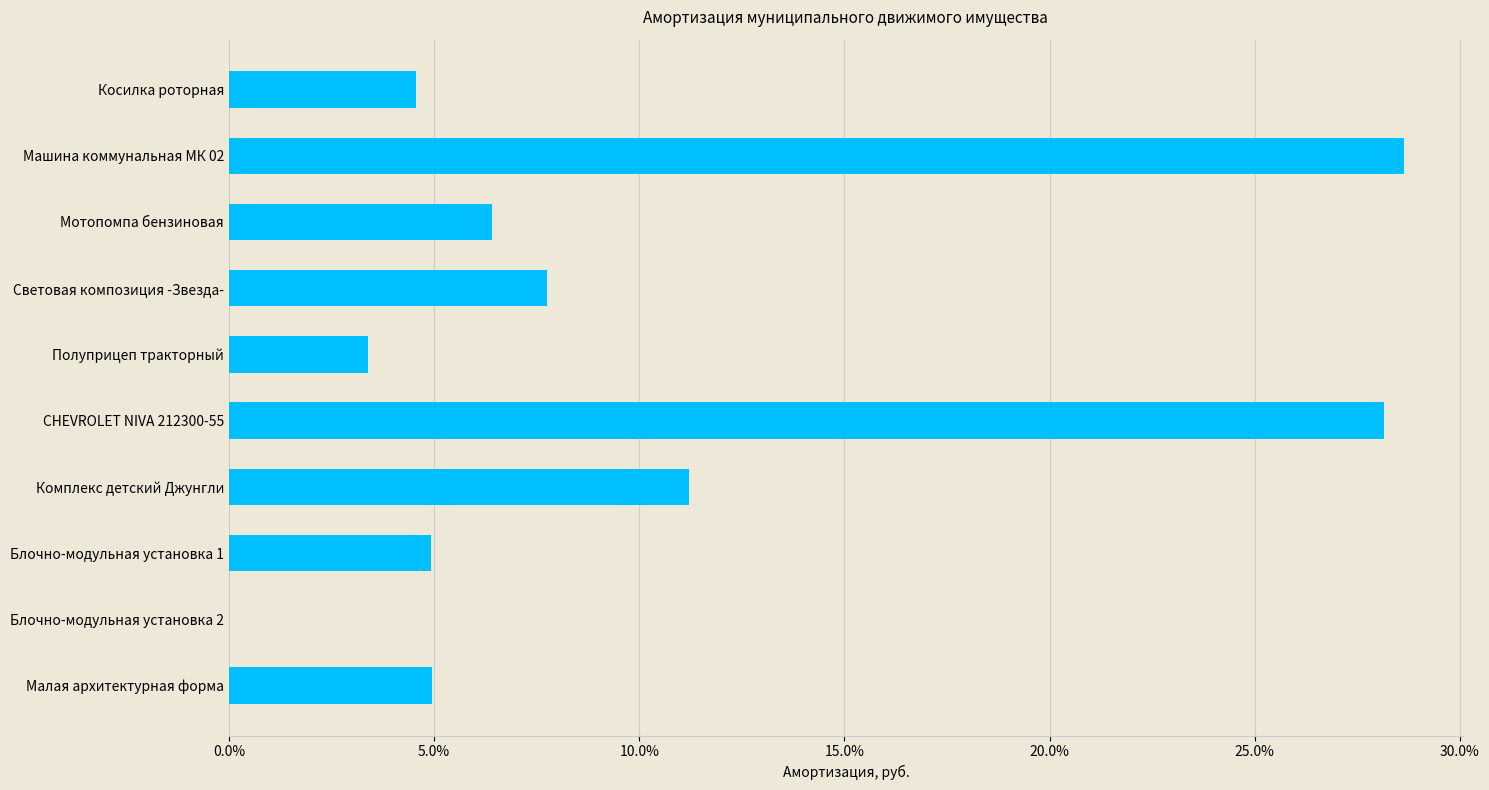

How many distinct data groups are displayed?

1